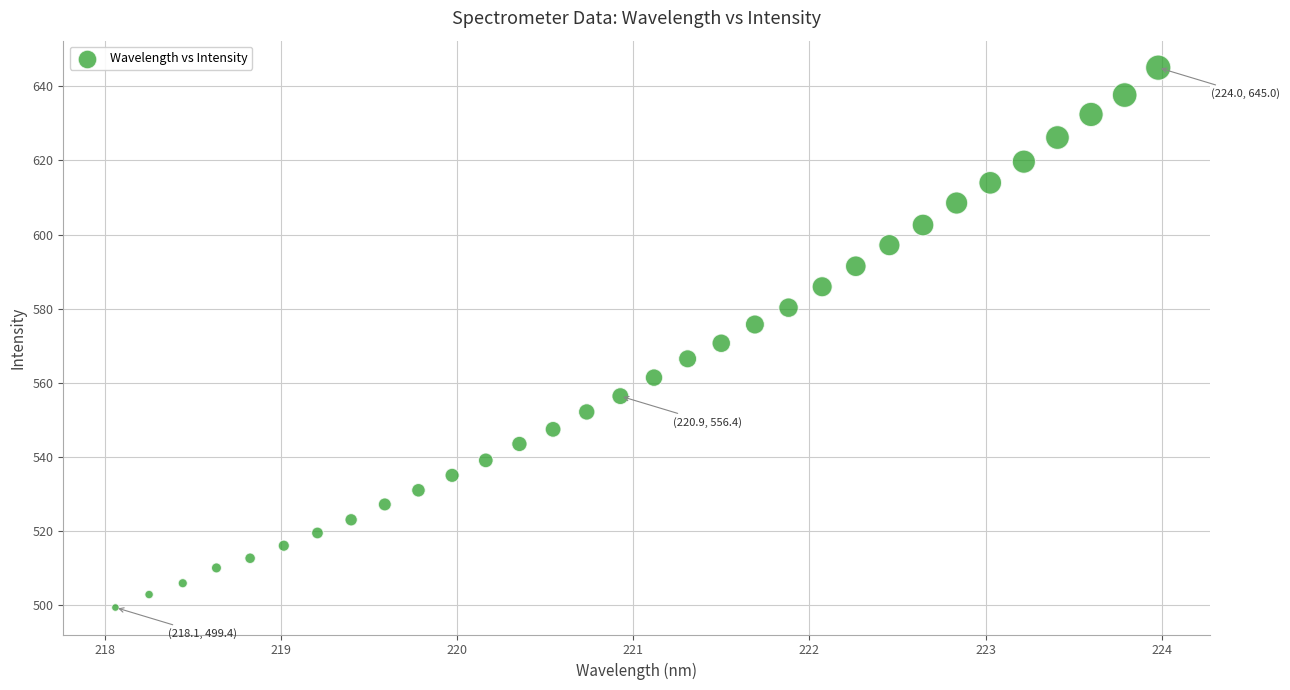

What is the range of X values (max minus min)?

5.9